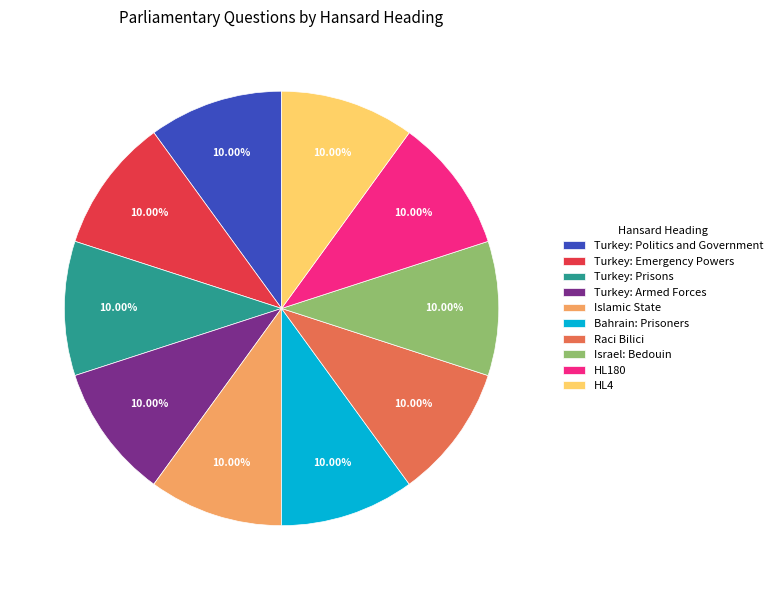

What is the ratio of the value at Turkey: Prisons to the value at Islamic State?

1.0